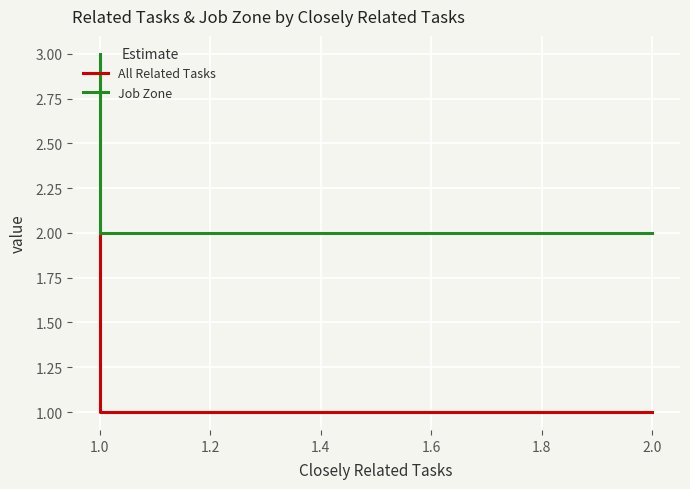

True or false: All Related Tasks and Job Zone cross at least once.

False